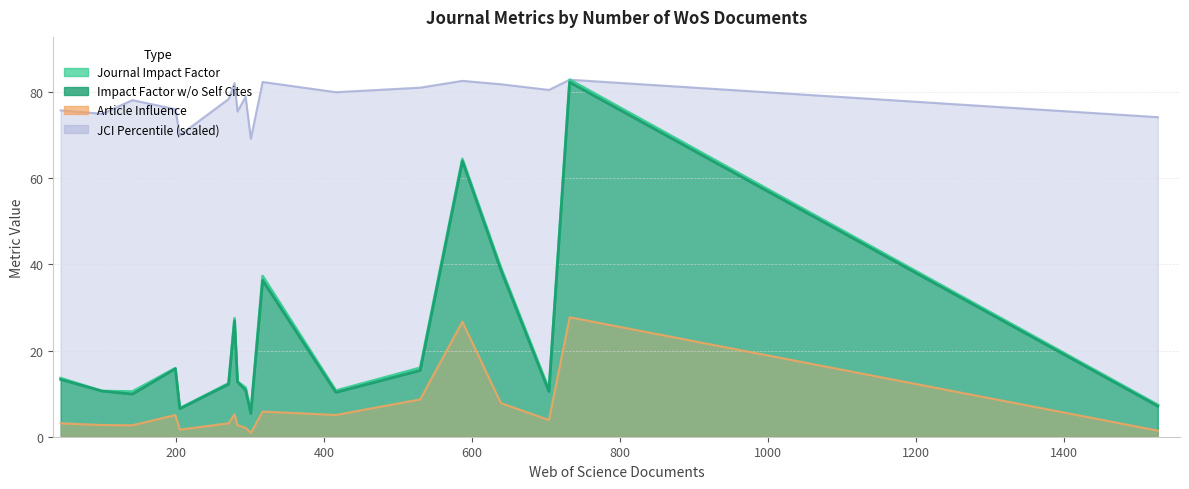

Rank the series at MOLECULAR ASPECTS OF MEDICINE from lowest to highest value.

Article Influence, Journal Impact Factor, Impact Factor w/o Self Cites, JCI Percentile